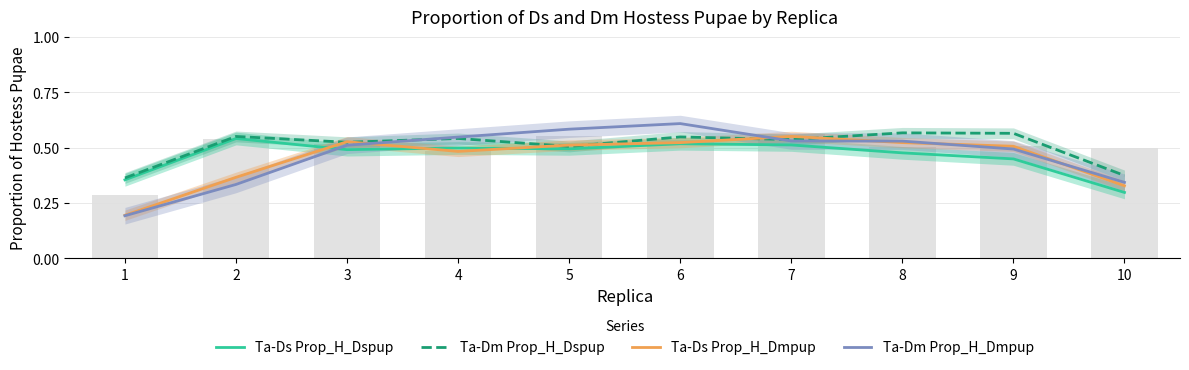

What is the difference between the highest and lowest values at 5?

0.1